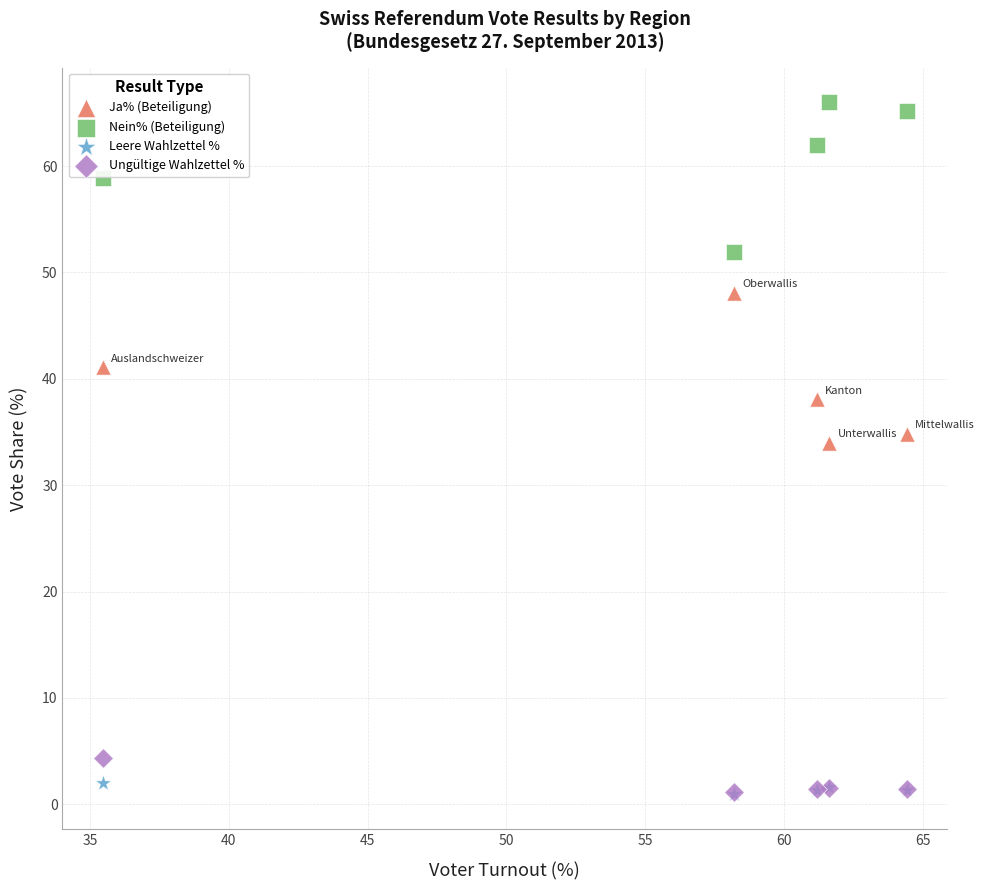

Across all series, what Y value is closest to 33?

34.0